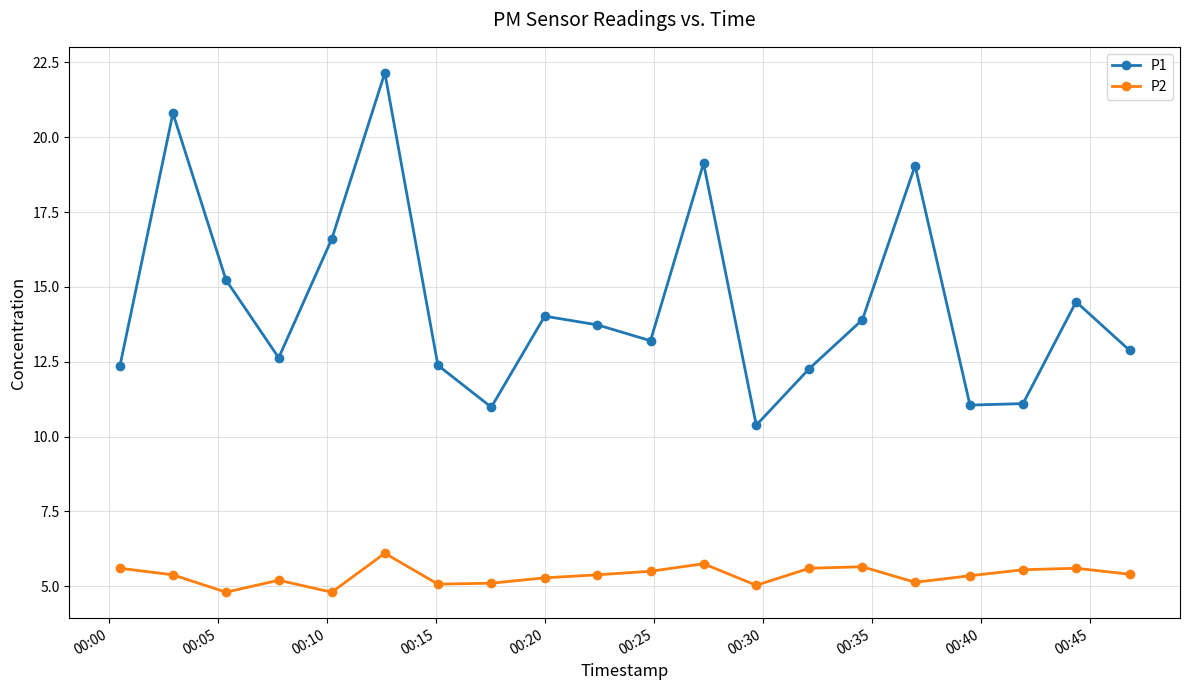

What is the sum of all P2 values?

107.3